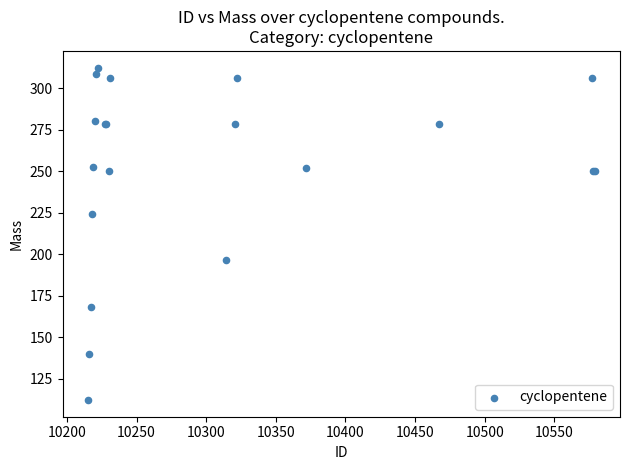

What Y value in the scatter plot is closest to 212?

224.3